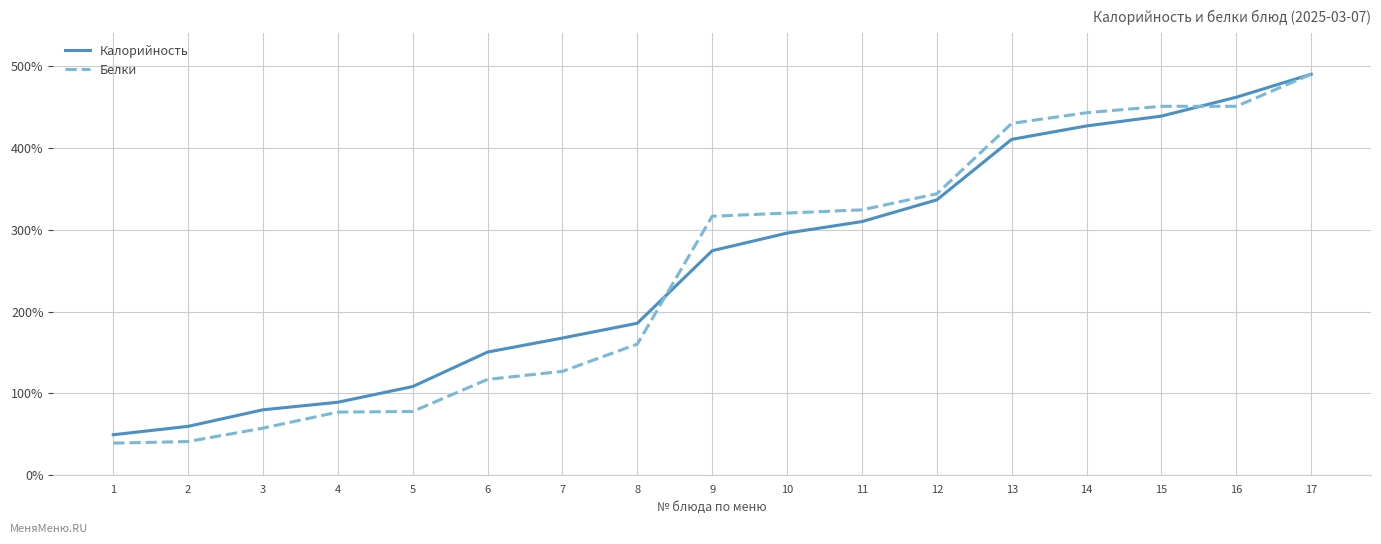

Which series has the largest range (max minus min)?

Белки